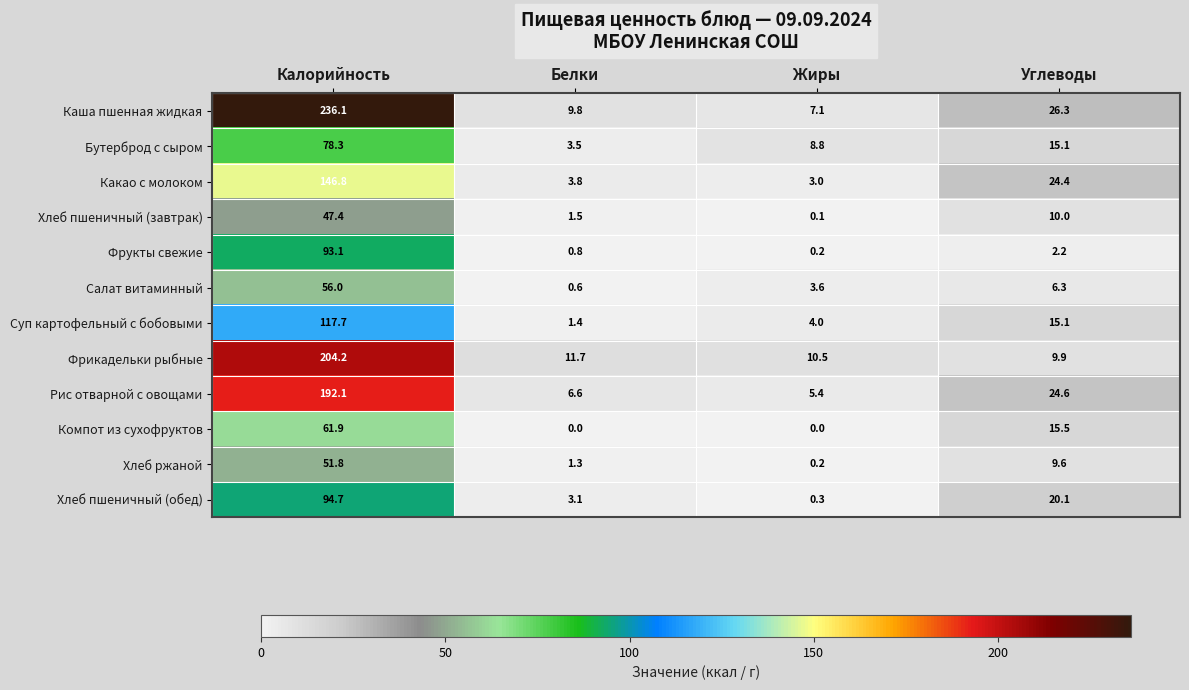

What is the total value across all series at Калорийность?

1380.1